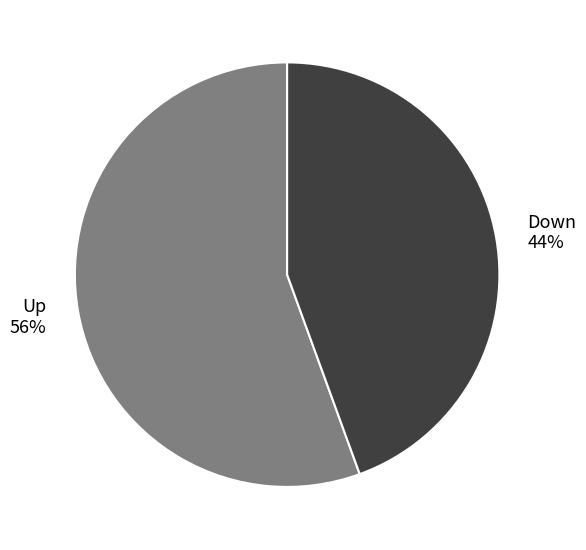

Count the number of slices in the pie.

2